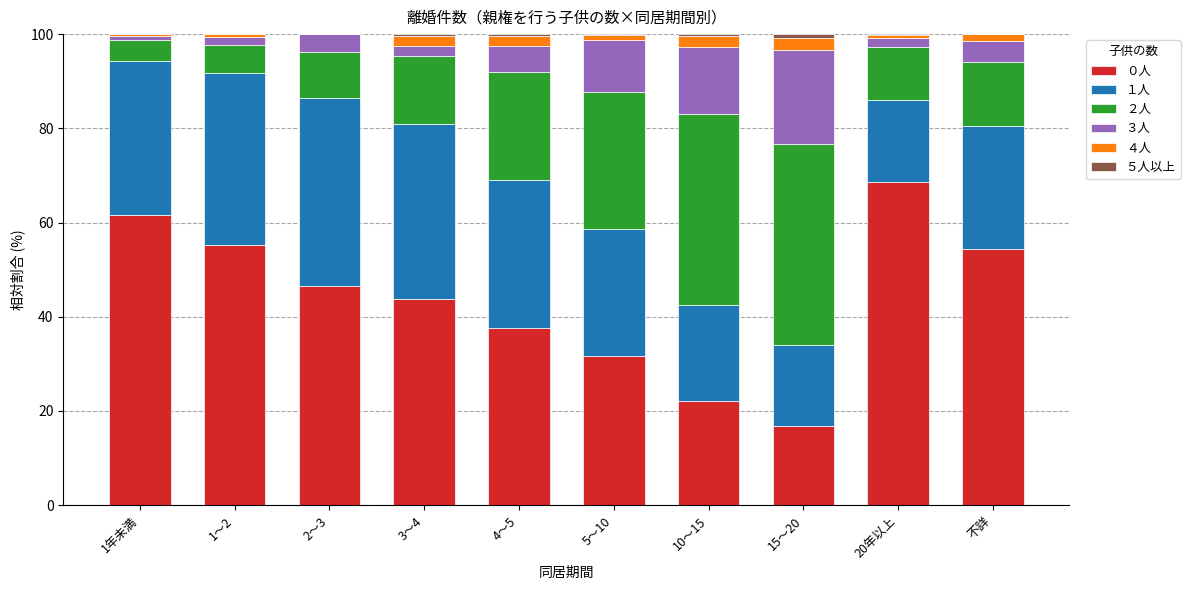

What is the total value across all series at 2～3?

100.0